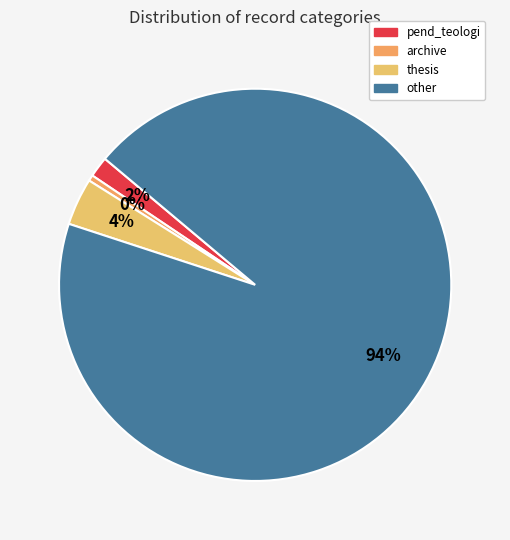

Count the number of slices in the pie.

4